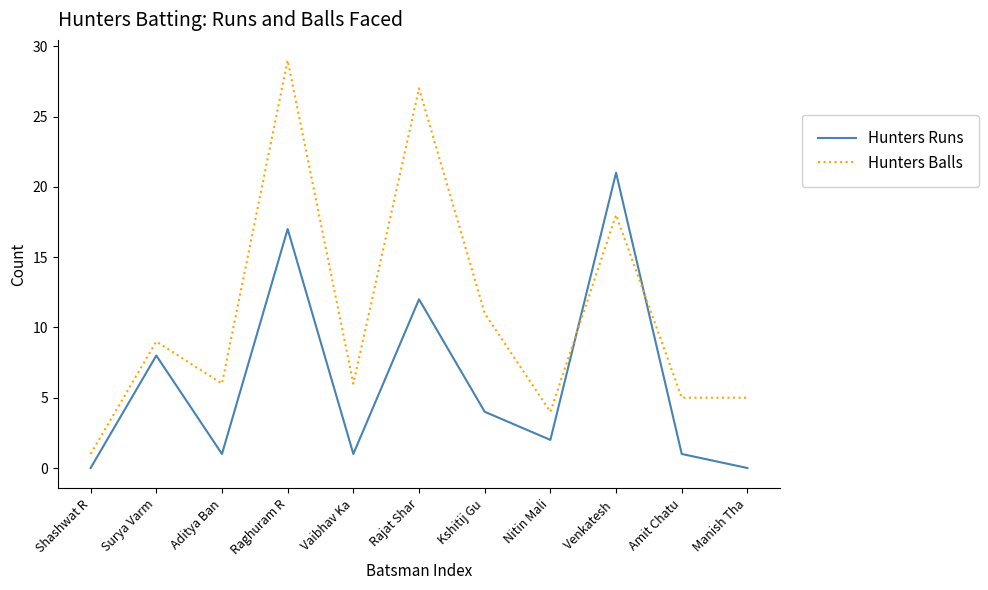

What is the maximum value shown in the chart?

29